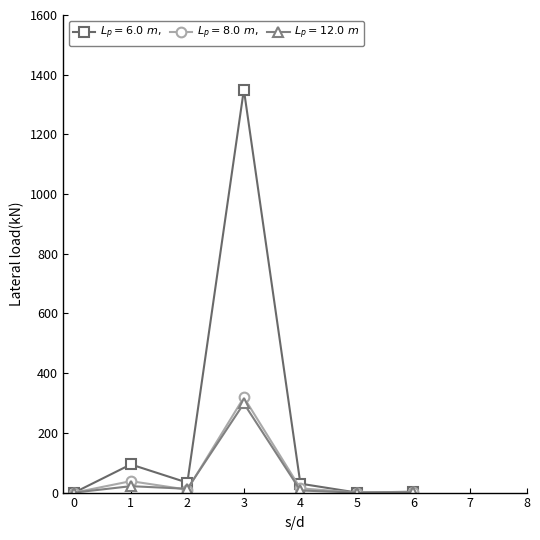

What is the spread (max minus min) of values at 3?

1051.5